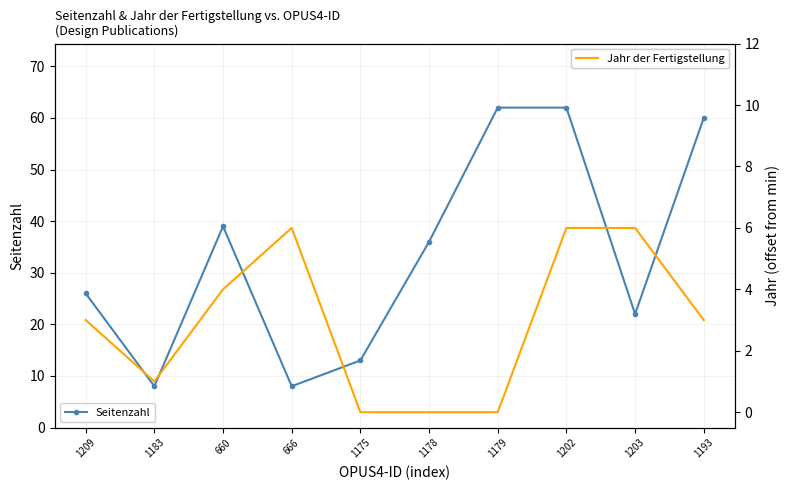

What is the approximate value of Seitenzahl at 1209?

26